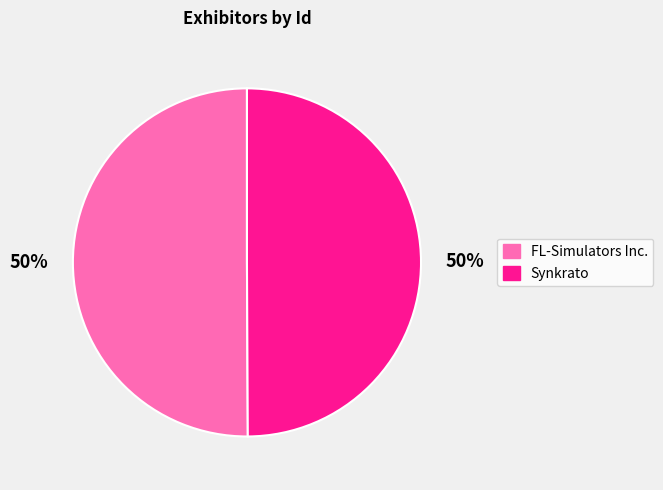

How many slices are in this pie chart?

2